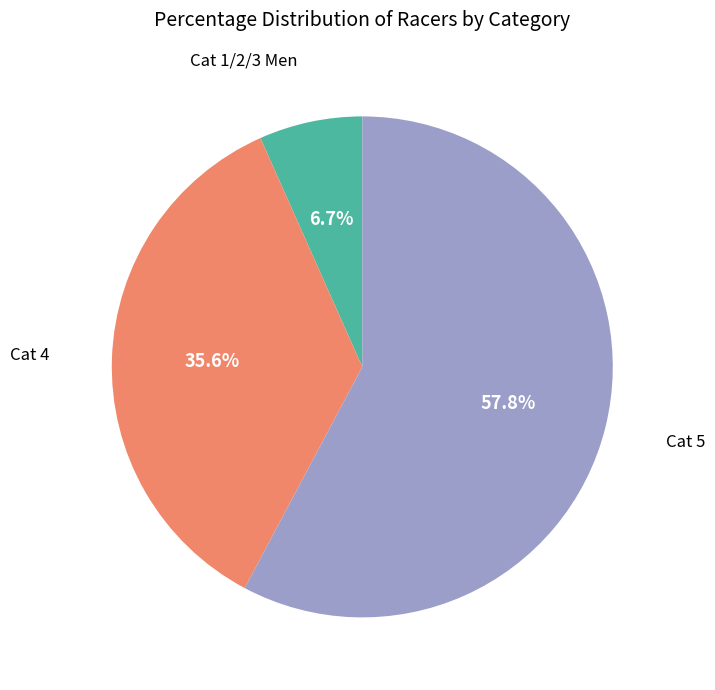

Is there a majority slice in this chart?

Yes